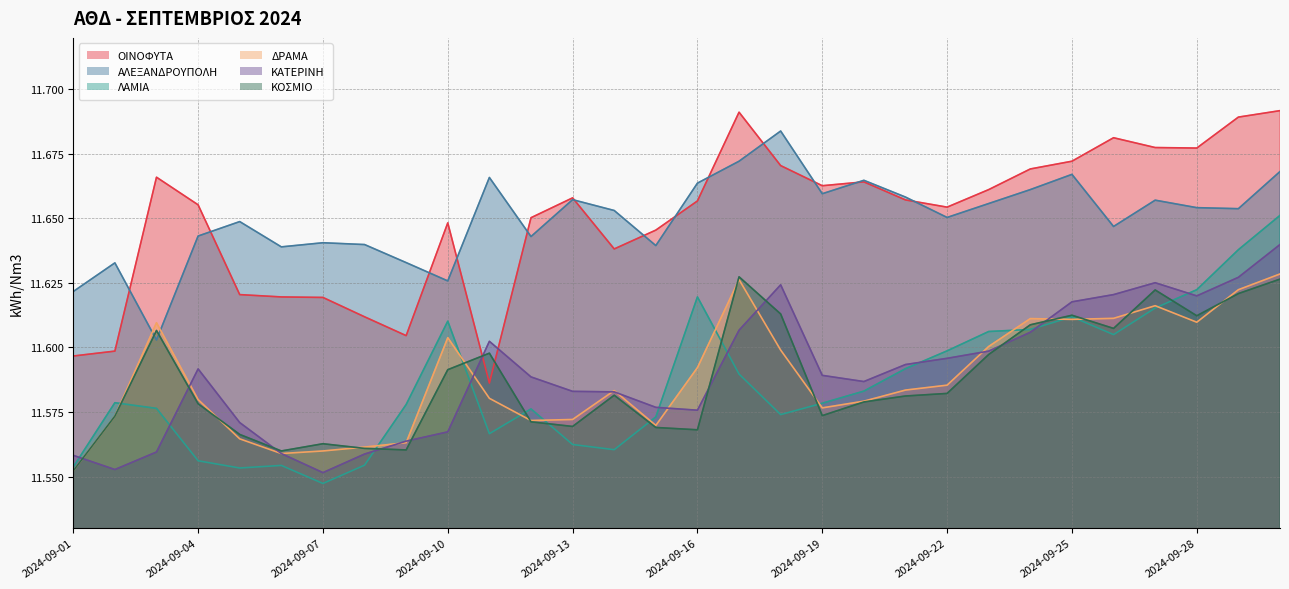

At which category does the chart reach its minimum across all series?

2024-09-07